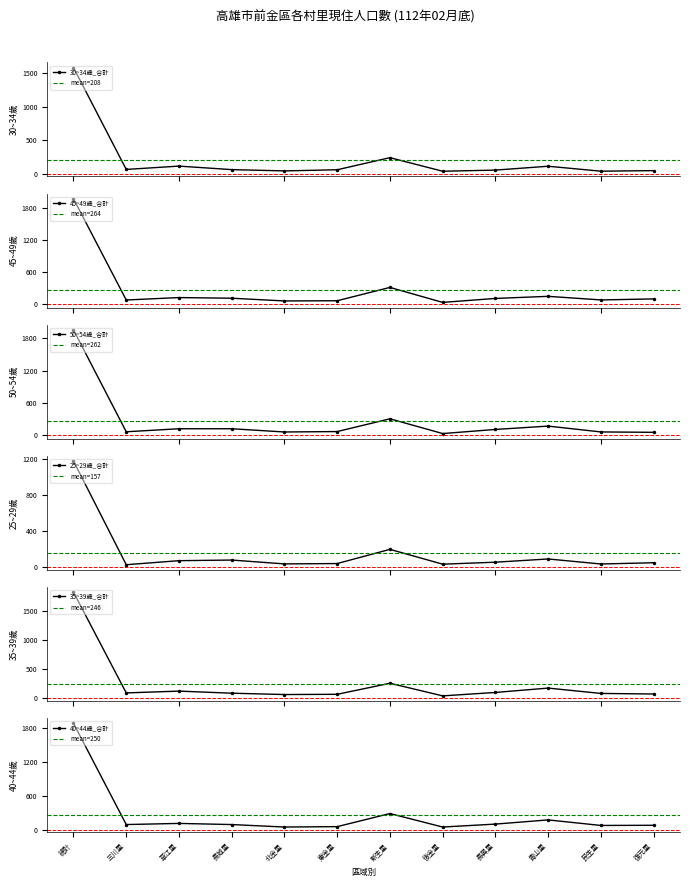

Which category has the lowest value across all series?

三川里